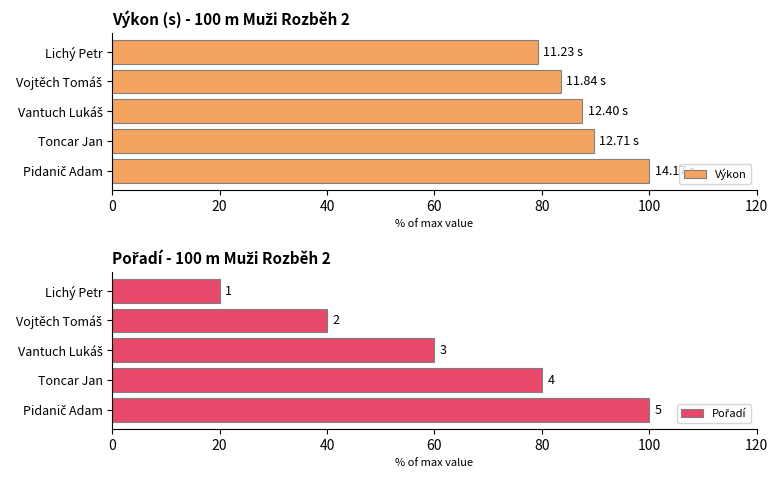

What is the value of the Výkon bar at the 3rd from the left?

87.5